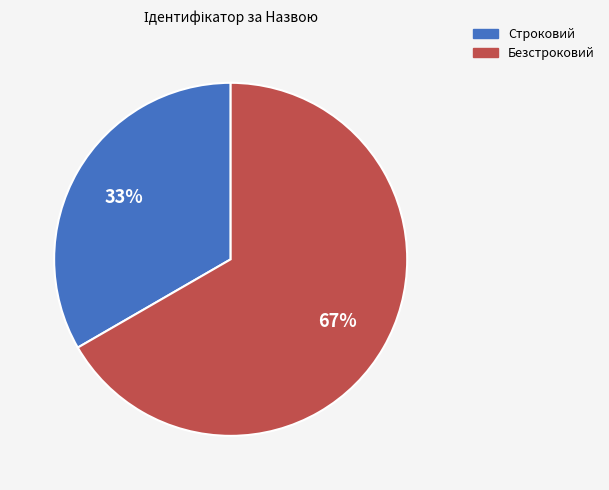

To the nearest percent, what percentage of the pie is Безстроковий?

67%